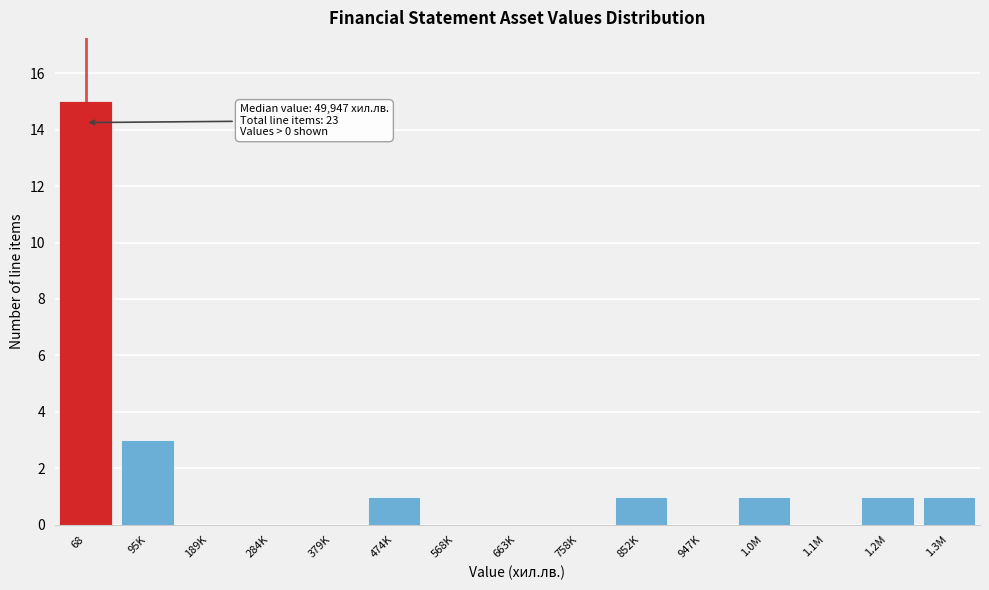

Reading left to right, extract all data points from this chart.

68=15	95K=3	189K=0	284K=0	379K=0	474K=1	568K=0	663K=0	758K=0	852K=1	947K=0	1.0M=1	1.1M=0	1.2M=1	1.3M=1